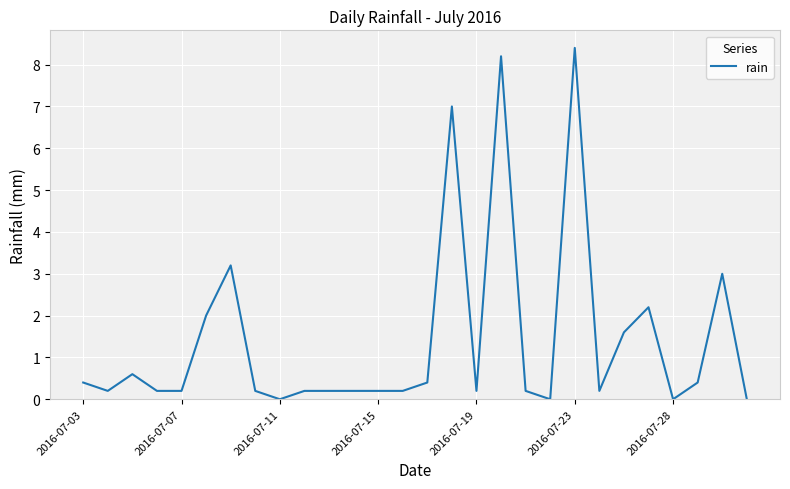

What is the greatest value displayed?

8.4